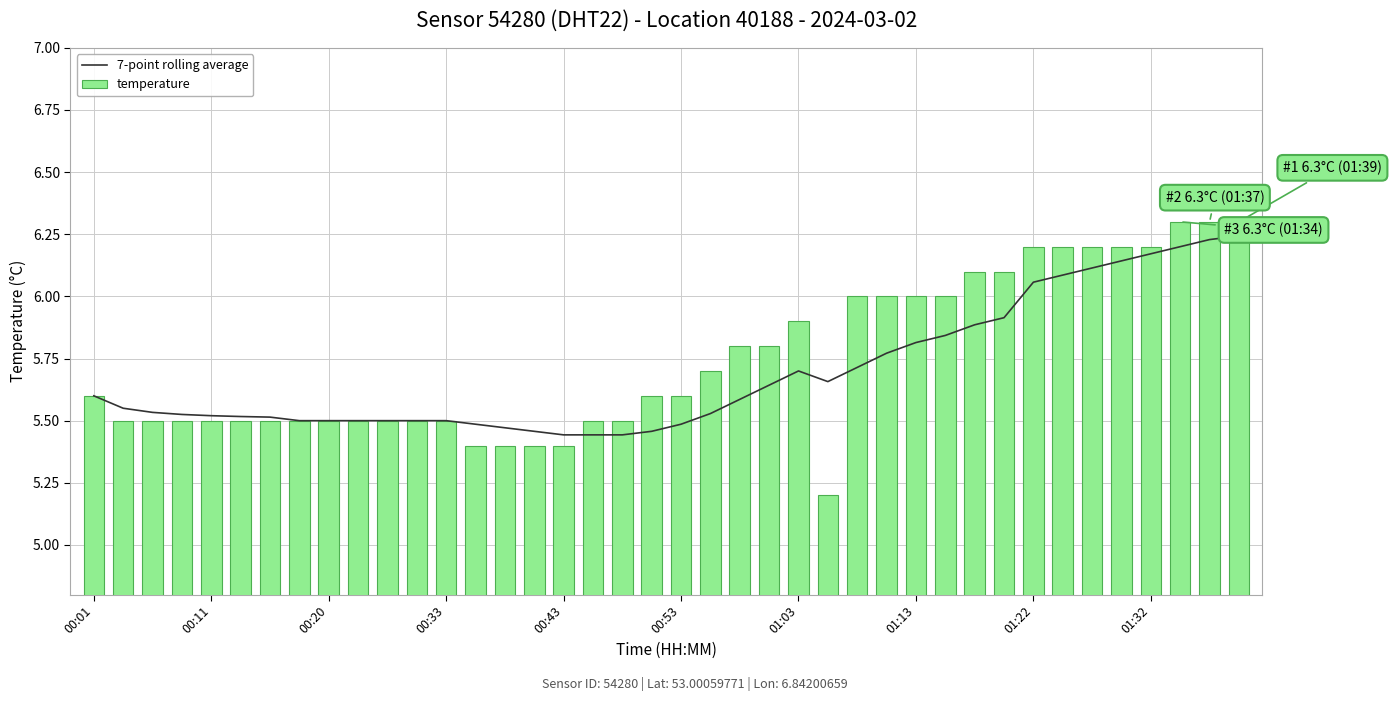

What is the difference between the second highest and minimum values in the temperature series?

1.1